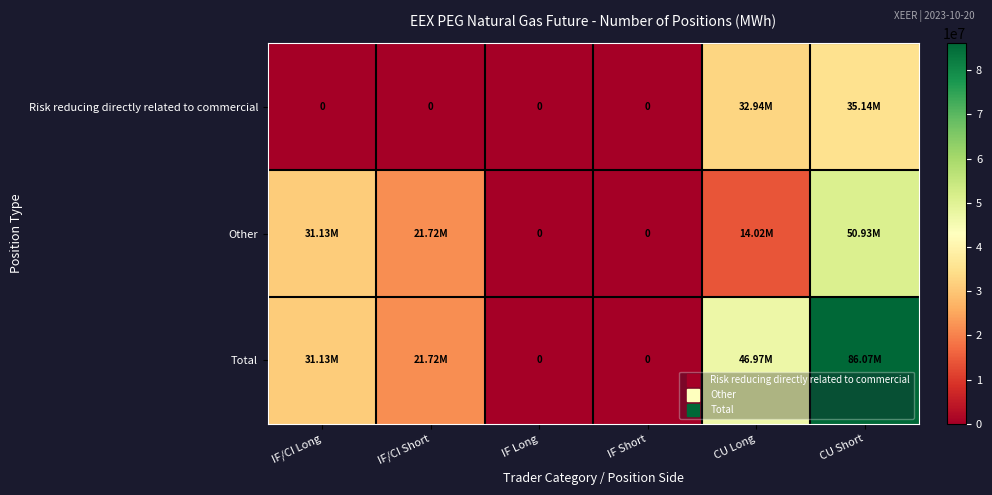

At how many categories does at least one series exceed 2713436?

4